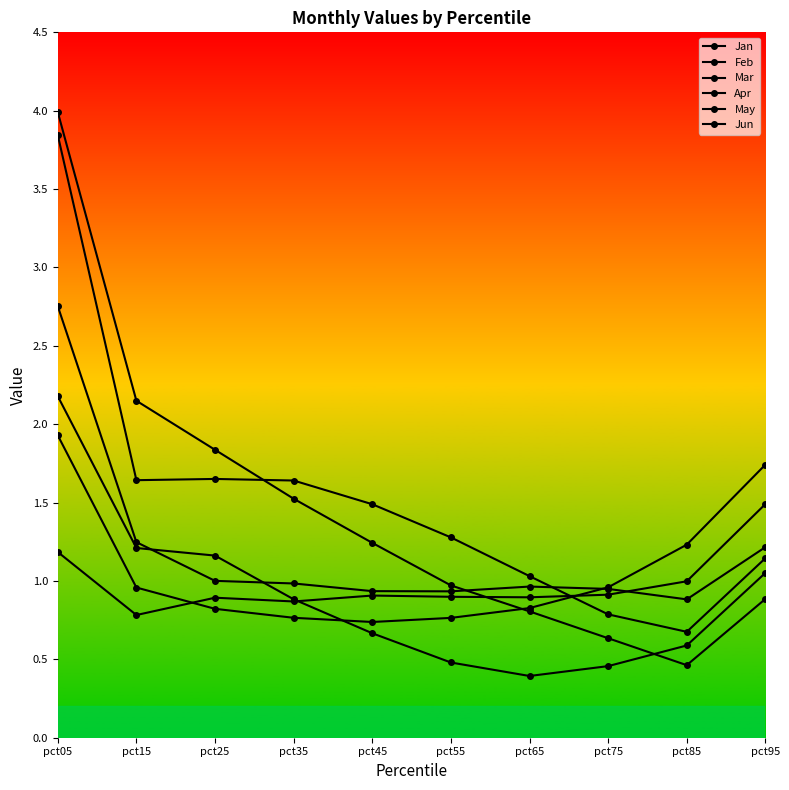

Rank the series at pct15 from lowest to highest value.

May, Apr, Mar, Jun, Feb, Jan